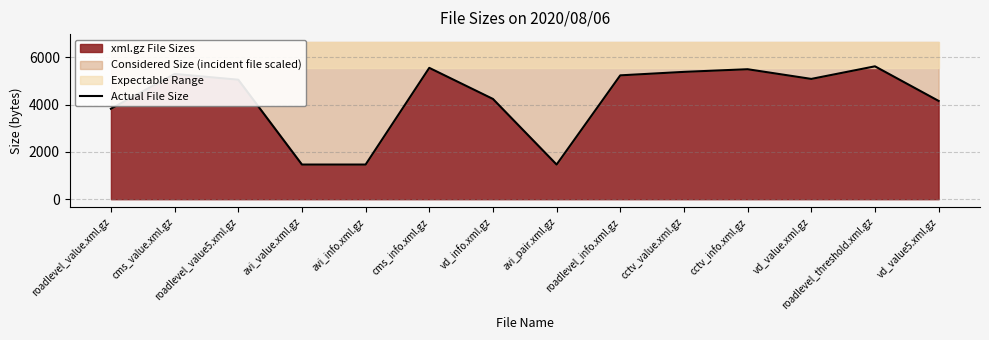

What is the label of the 7th point from the left?

vd_info.xml.gz